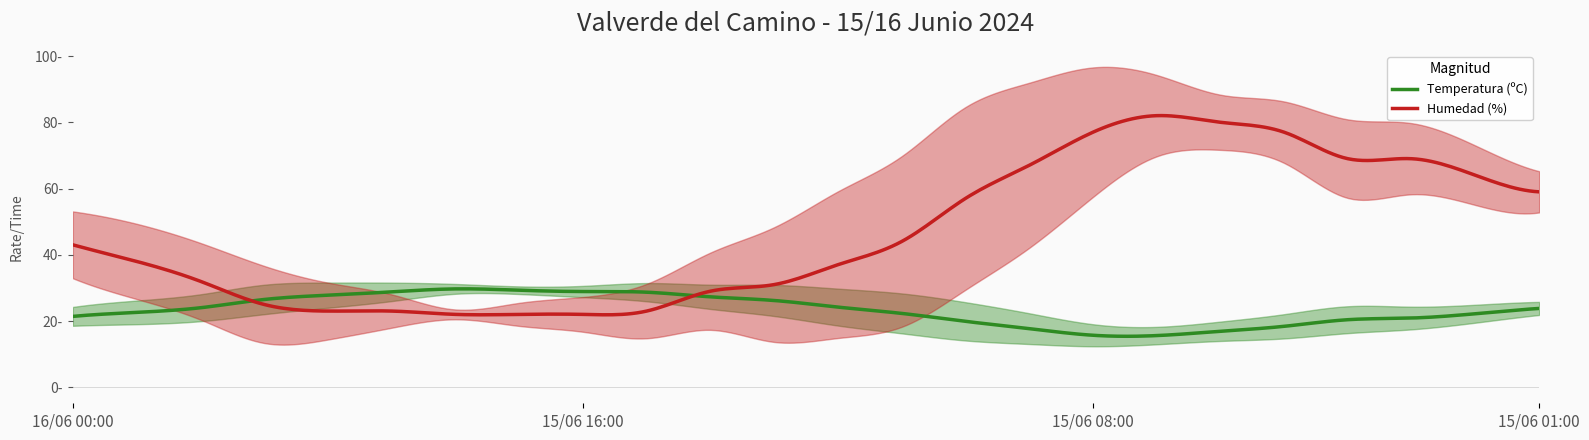

How many values in the Humedad (%) series exceed 43?

11